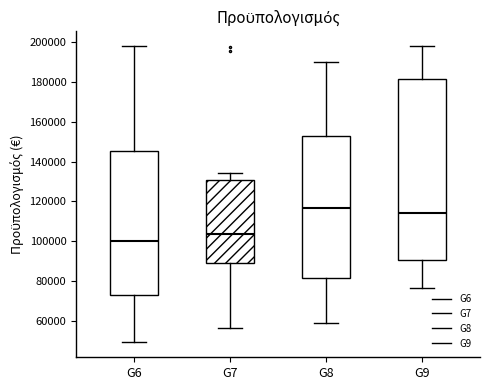

Reading left to right, transcribe this box plot: for each box, give where its median line is, the range the box spans, and where its two whiskers end, as read against the y-axis. The values are not printed on the chart, so give them approximately, as read against the axis.

G6: median 100000, box 72000 to 146000, whiskers 50000 to 198000
G7: median 104000, box 90000 to 130000, whiskers 56000 to 134000
G8: median 116000, box 82000 to 154000, whiskers 60000 to 190000
G9: median 114000, box 90000 to 182000, whiskers 76000 to 198000